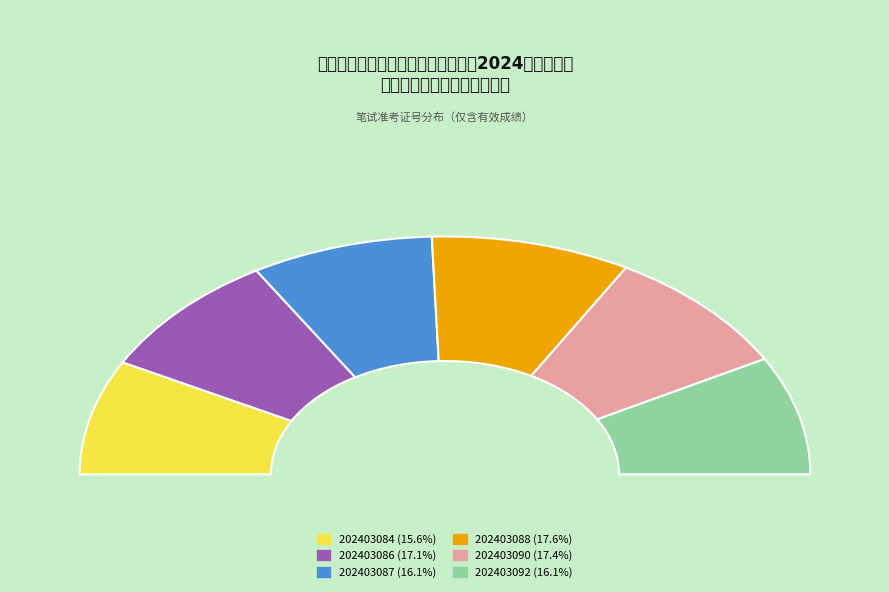

Which has a higher value, 202403090 or 202403086?

202403090